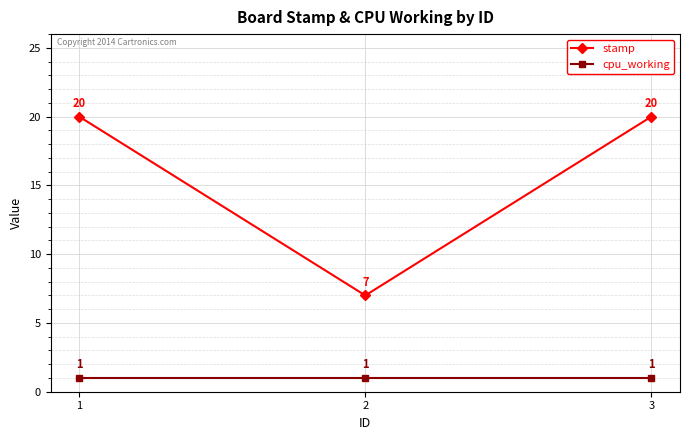

Which series has the largest total across all categories?

stamp